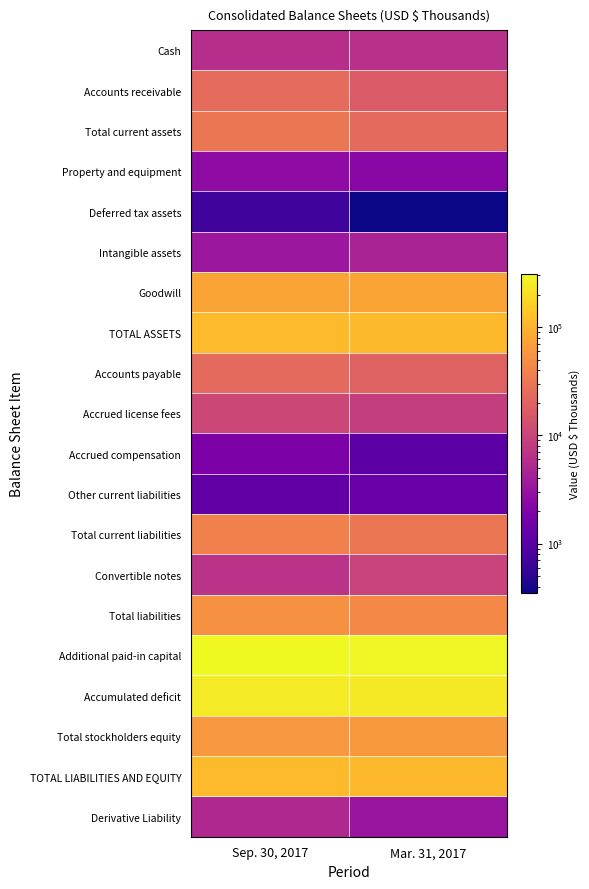

Which has a higher value, Sep. 30, 2017 or Mar. 31, 2017?

Mar. 31, 2017